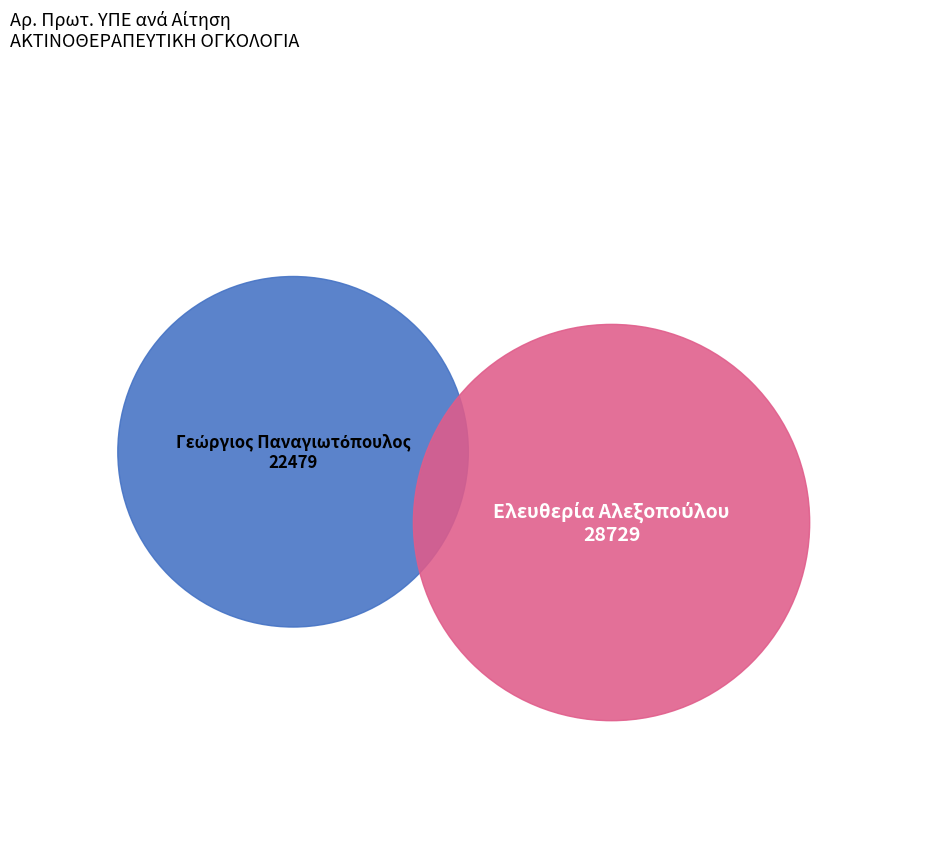

Count the number of slices in the pie.

2